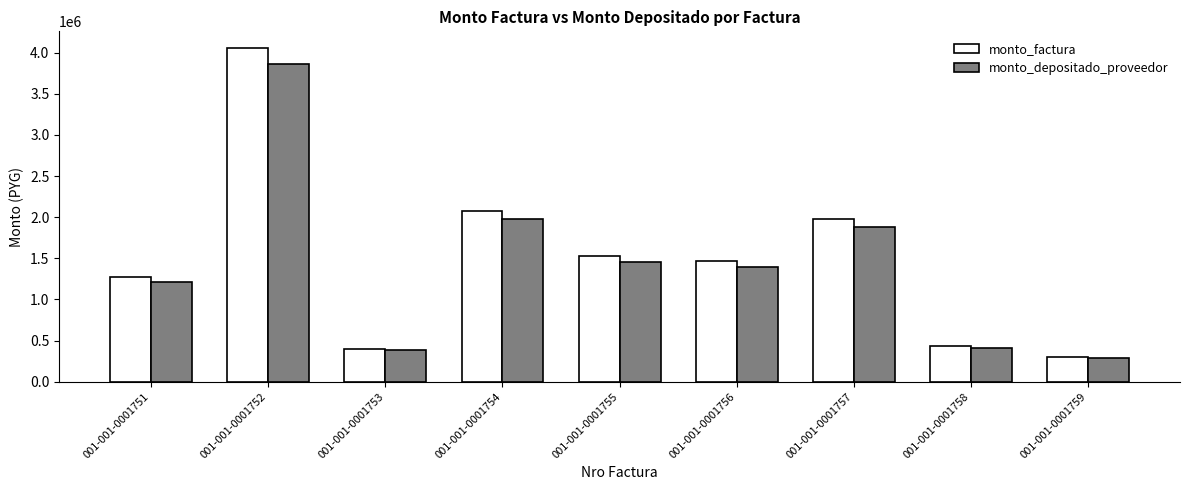

Is the value of monto_factura at 001-001-0001752 greater than the value of monto_depositado_proveedor at 001-001-0001752?

Yes